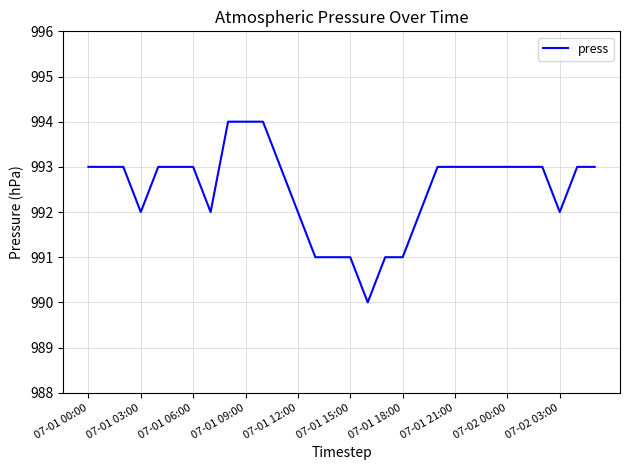

What is the maximum value shown in the chart?

994